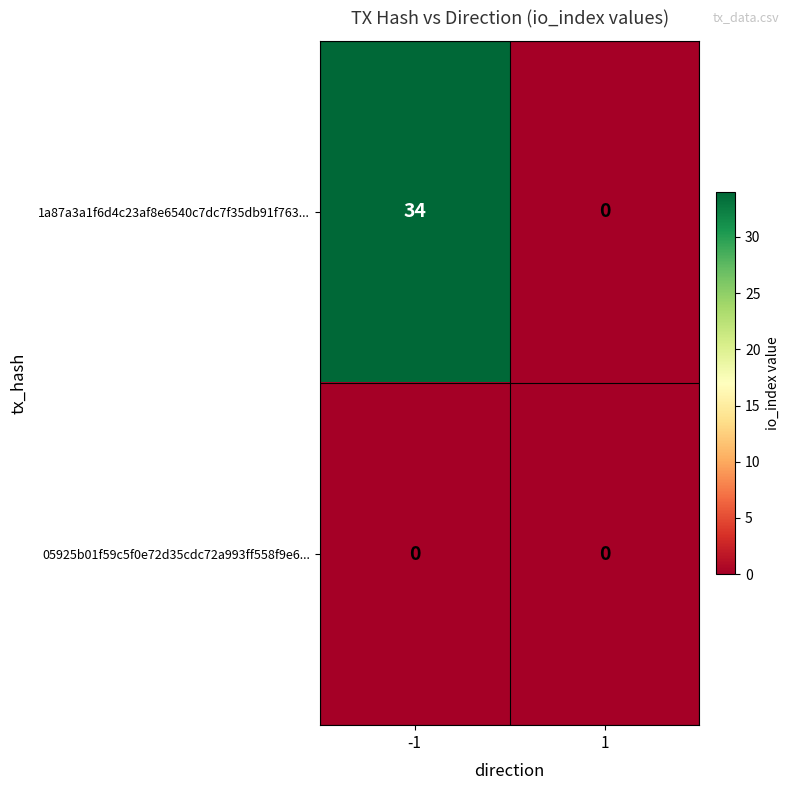

Between -1 and 1, which series saw the biggest shift?

1a87a3a1f6d4c23af8e6540c7dc7f35db91f763...